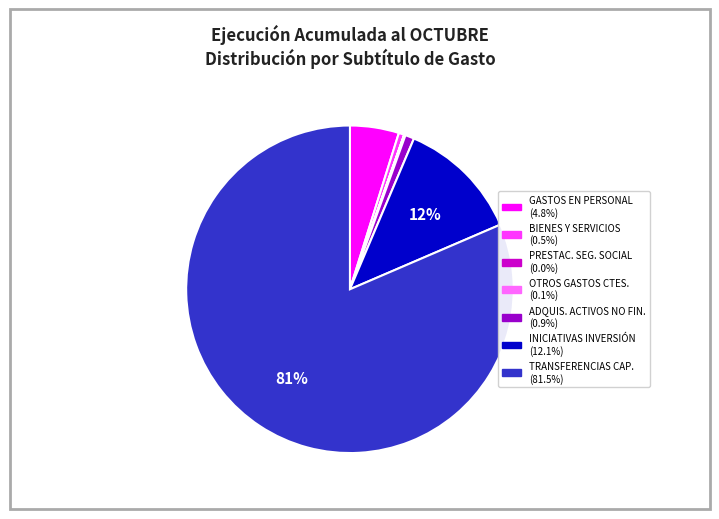

Is there a majority slice in this chart?

Yes